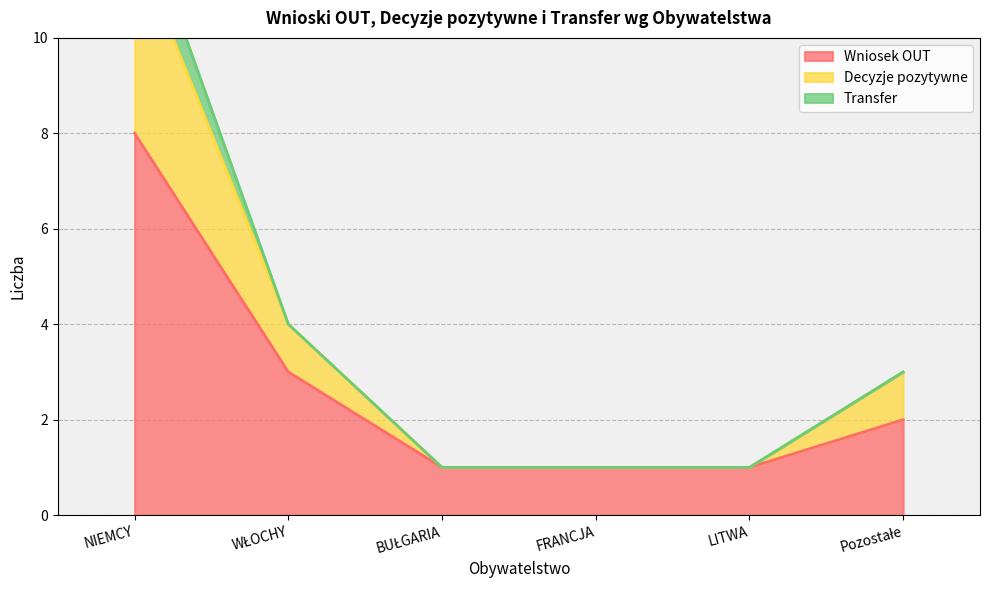

True or false: Decyzje pozytywne and Wniosek OUT cross at least once.

False